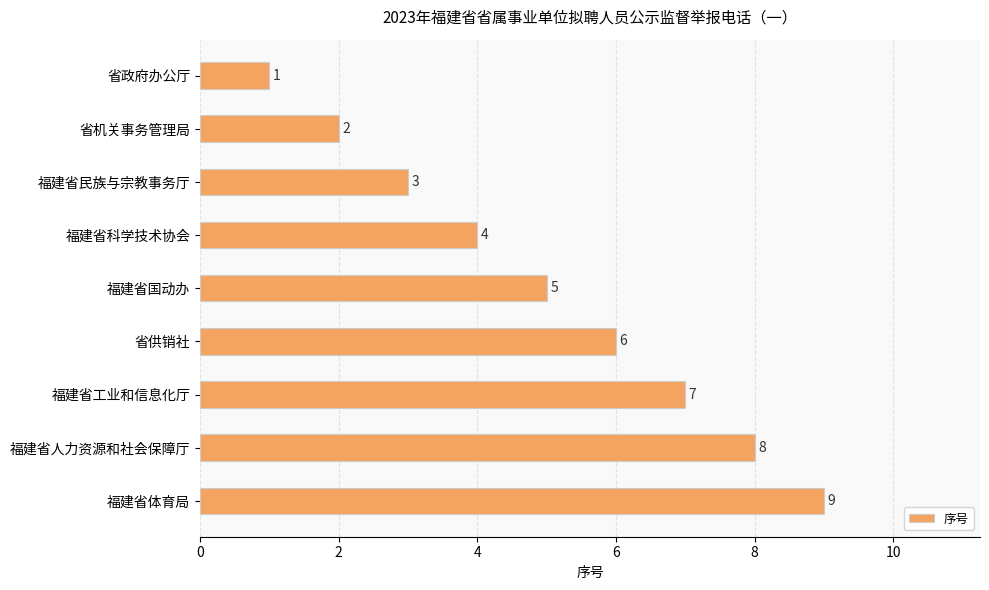

How many series are shown in this chart?

1